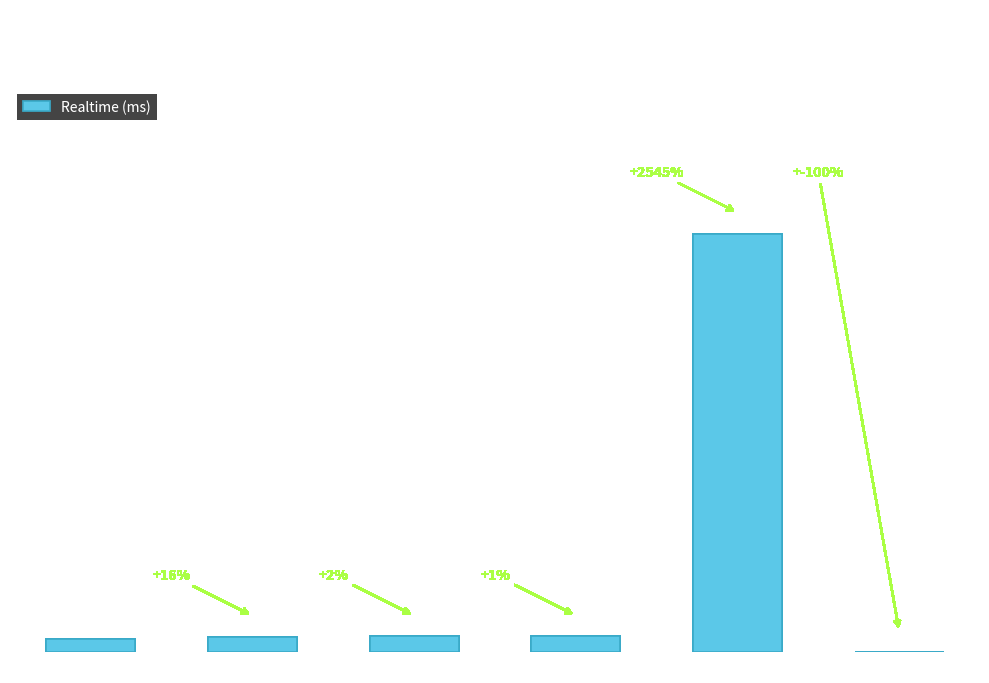

Are the bars horizontal?

No